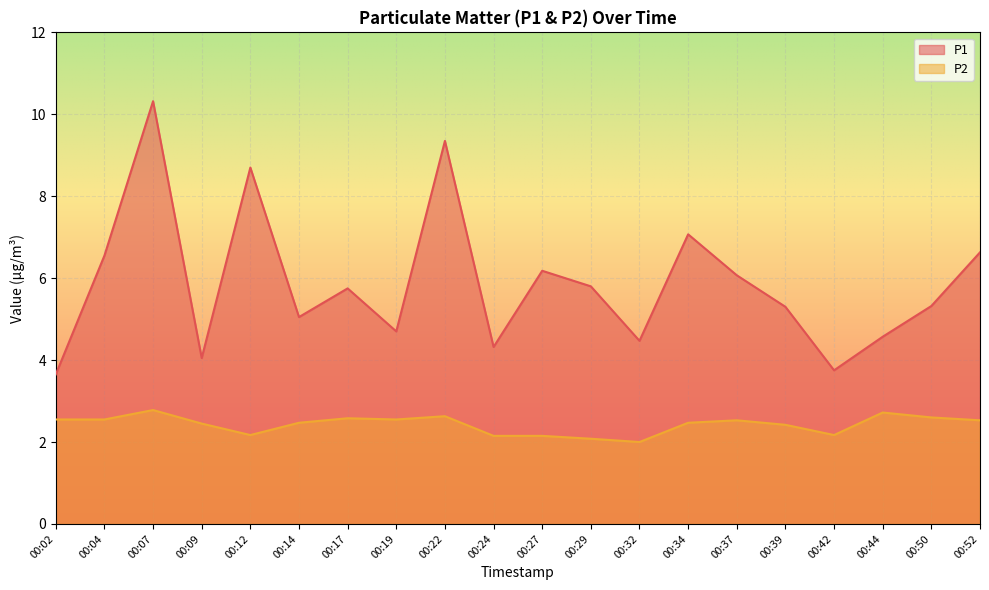

What is the minimum value shown in the chart?

2.0